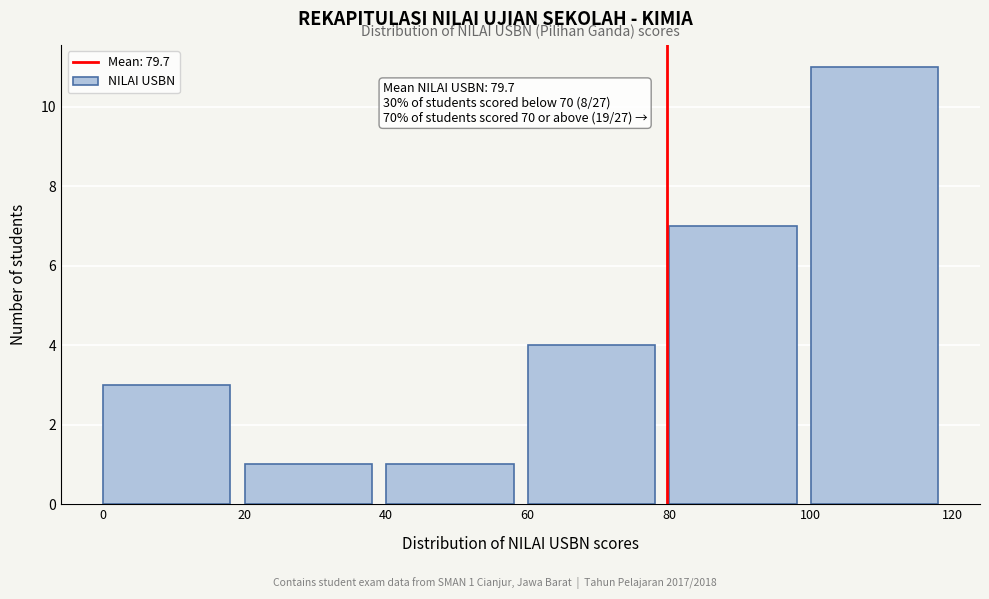

Over which range of the x-axis is the bar tallest?

100 to 120